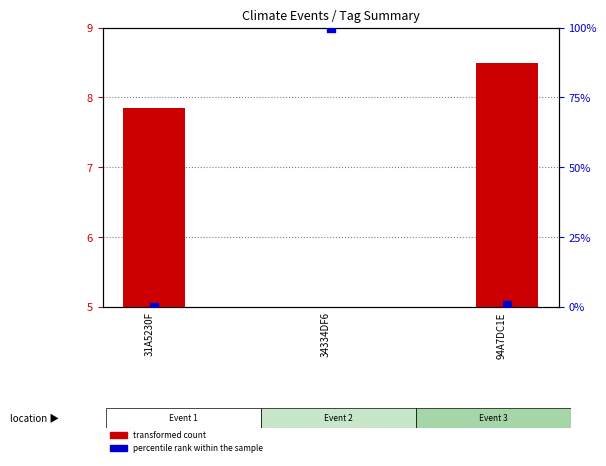

What are all the series names shown in the legend?

transformed count, percentile rank within the sample